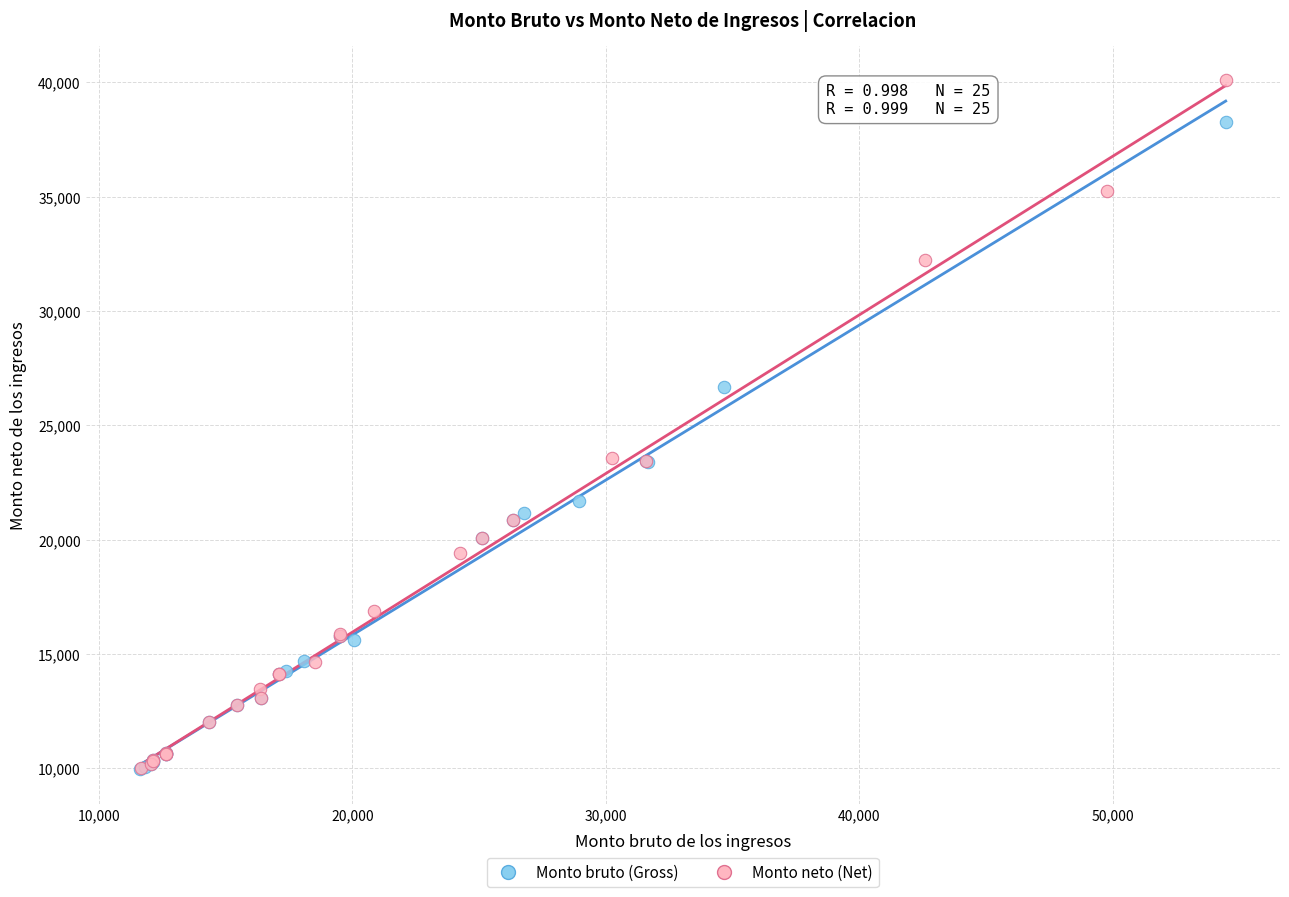

Which series has the widest spread of Y values?

Monto neto (Net)